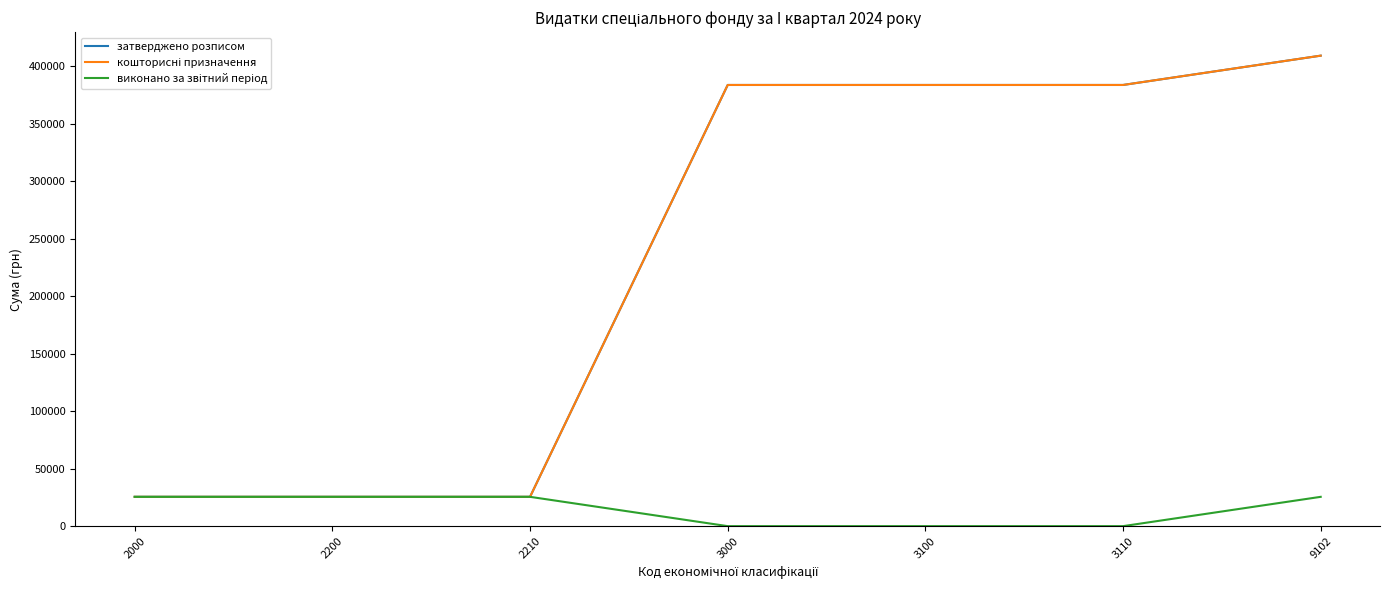

Does the chart have visible grid lines?

No